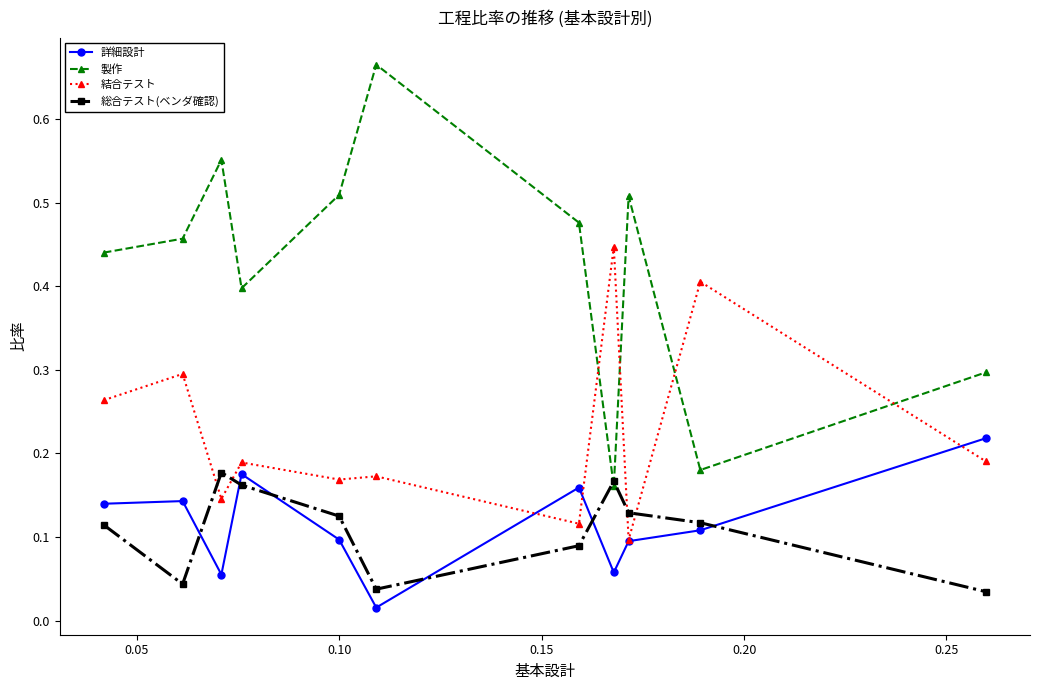

Rank the series by their maximum value, from lowest to highest.

総合テスト(ベンダ確認), 詳細設計, 結合テスト, 製作